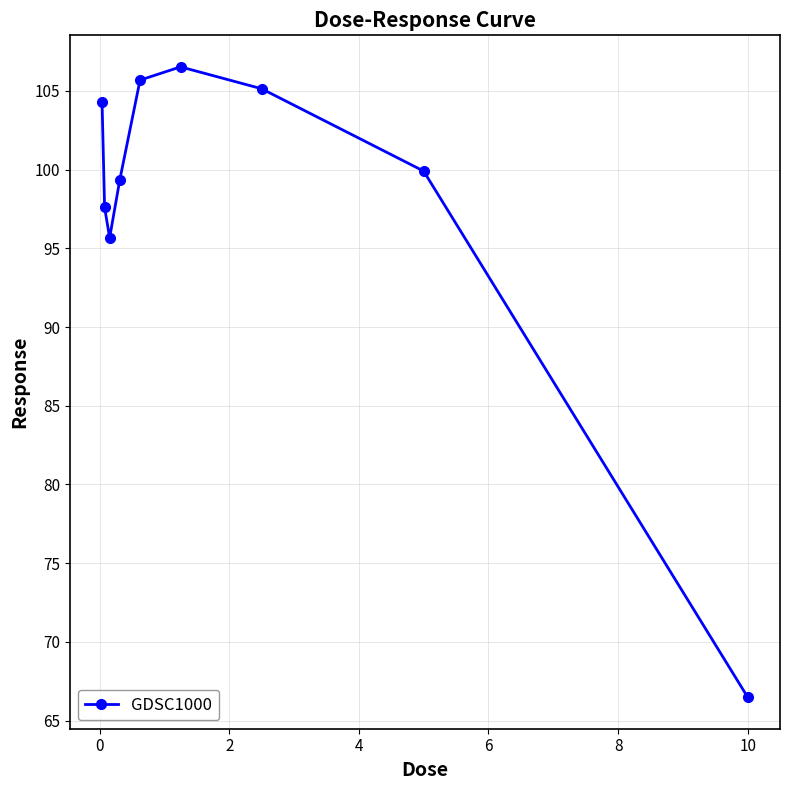

What is the smallest value displayed?

66.5